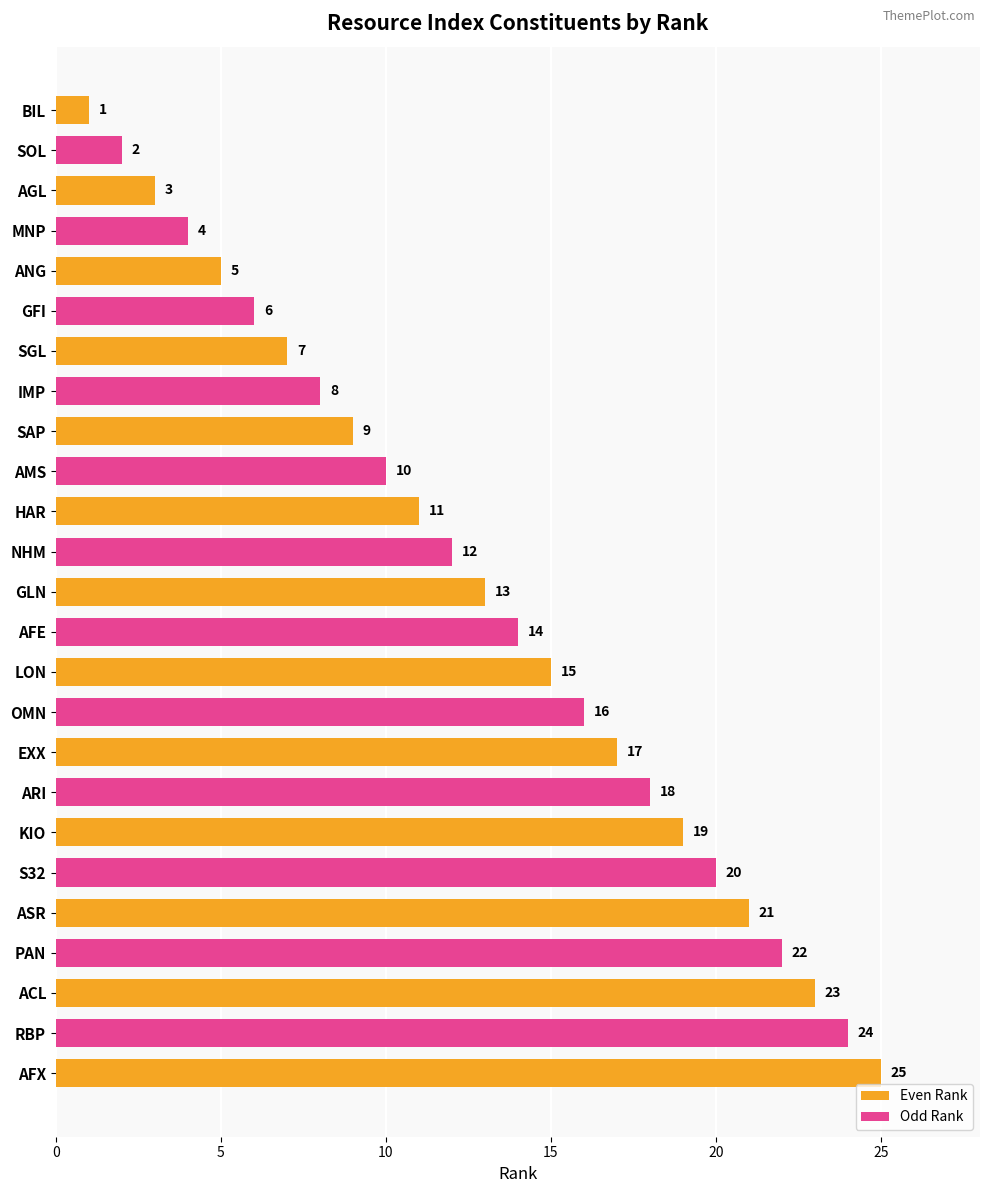

At which category does the chart reach its peak across all series?

AFX